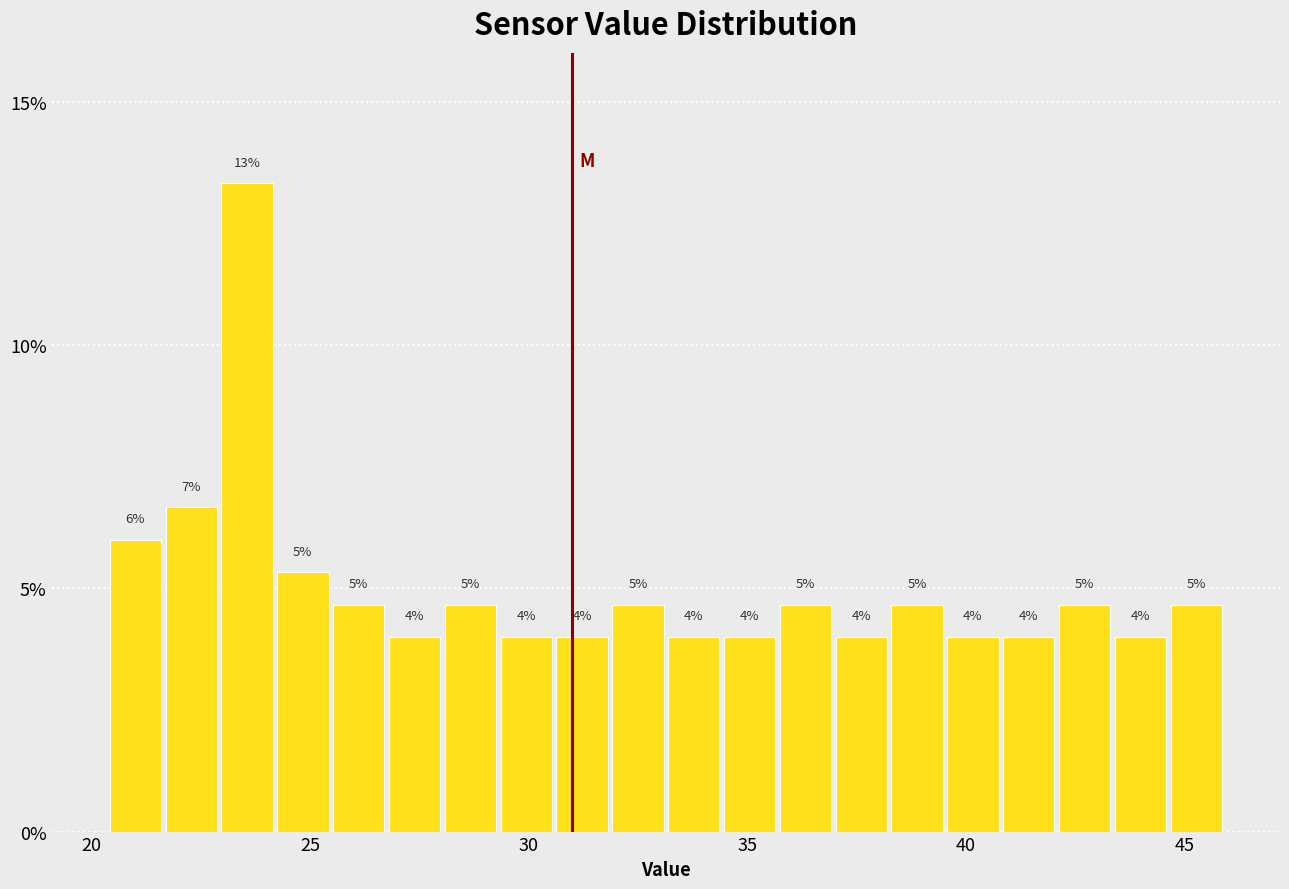

Around what value on the x-axis is the tallest bar? Give the approximate position of its centre, as read against the axis.

23.5